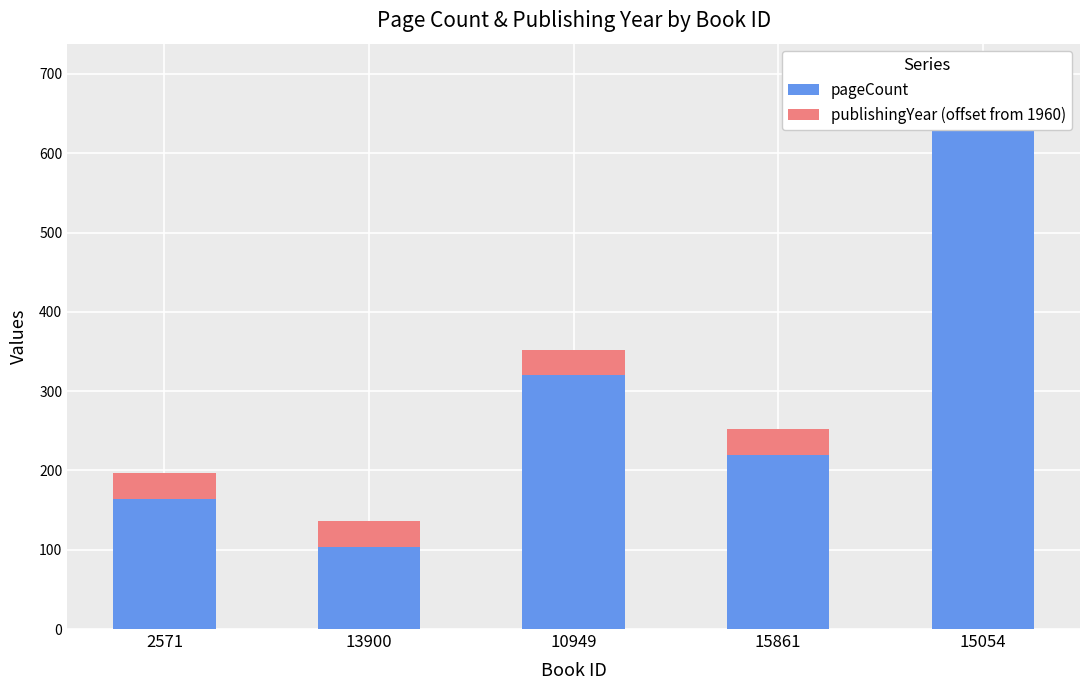

Reading left to right, list all the values displayed in this chart.

pageCount: 164	104	320	220	696
publishingYear (offset from 1960): 33	32	32	32	7